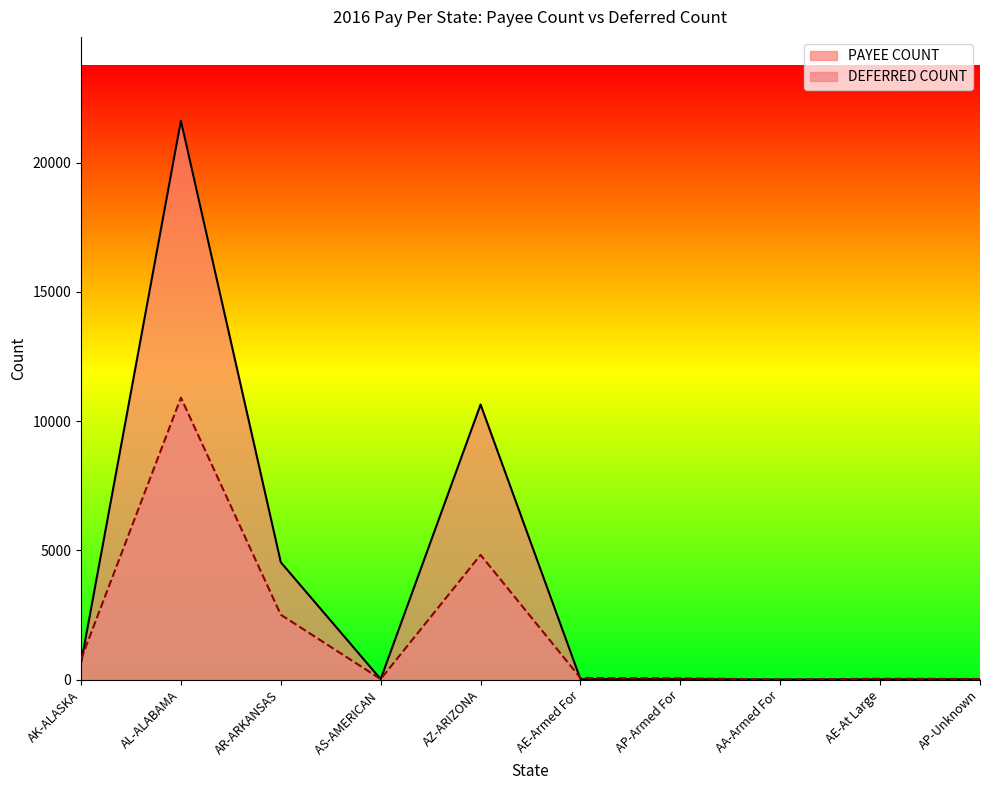

Which series has the largest total across all categories?

PAYEE COUNT